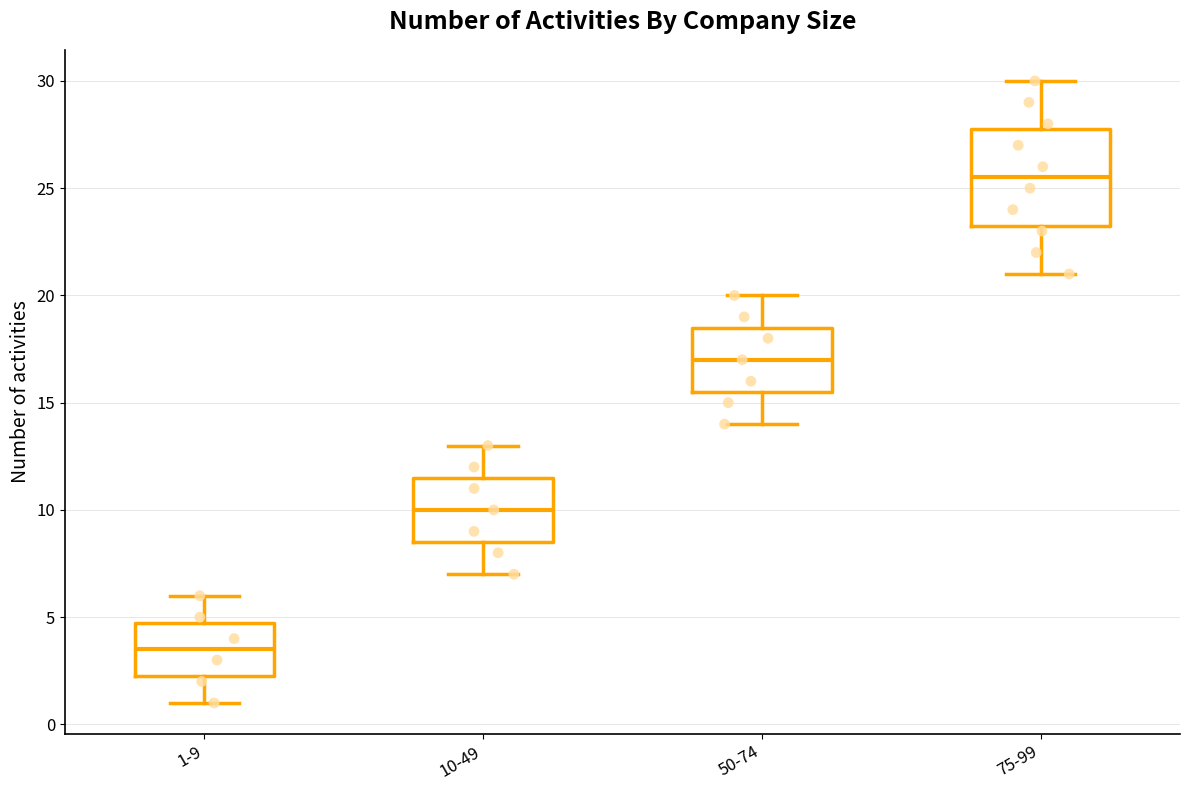

Which box's median line is the lowest?

1-9